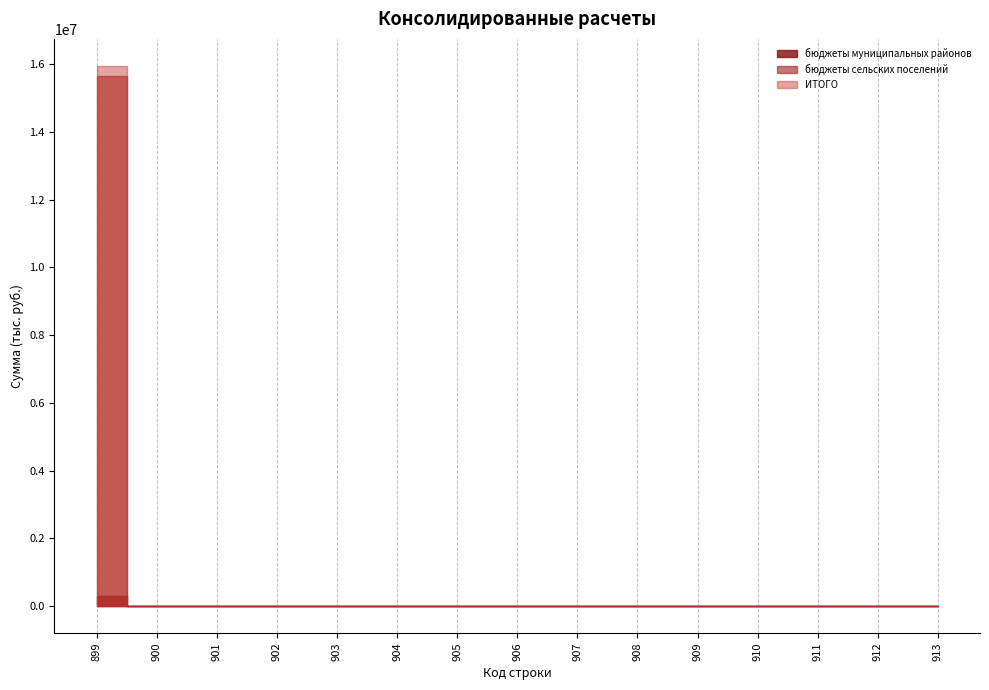

True or false: бюджеты сельских поселений has a value of 0.0 at 901.

True